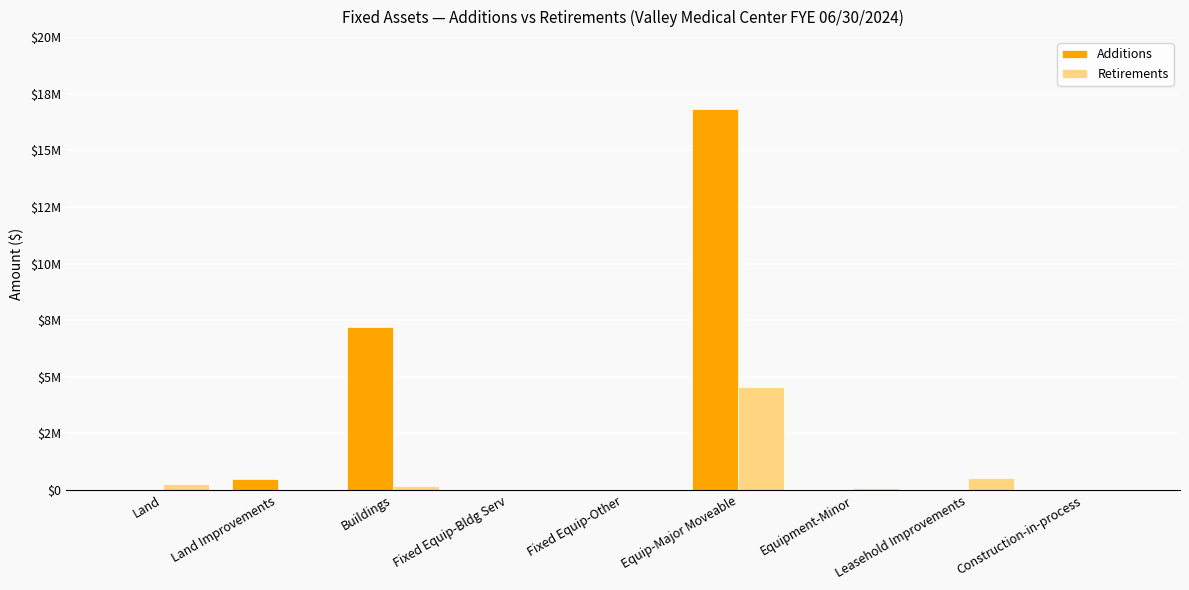

Which has a higher value, Construction-in-process or Equip-Major Moveable?

Equip-Major Moveable